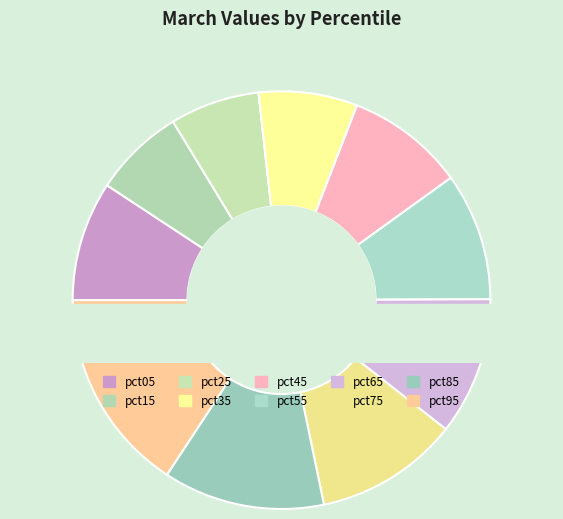

To the nearest percent, what is the combined percentage of pct35 and pct05?

17%